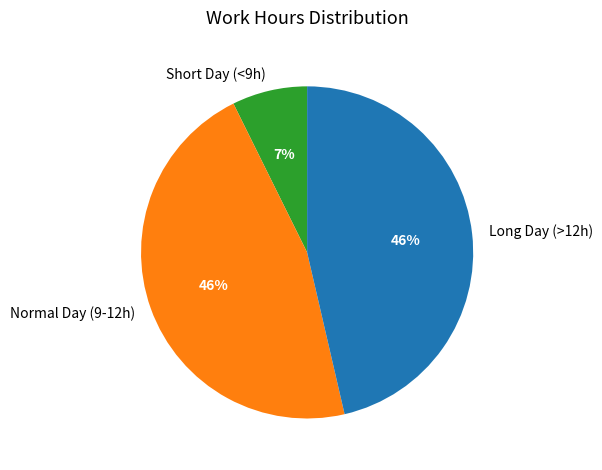

How many segments does this pie chart have?

3